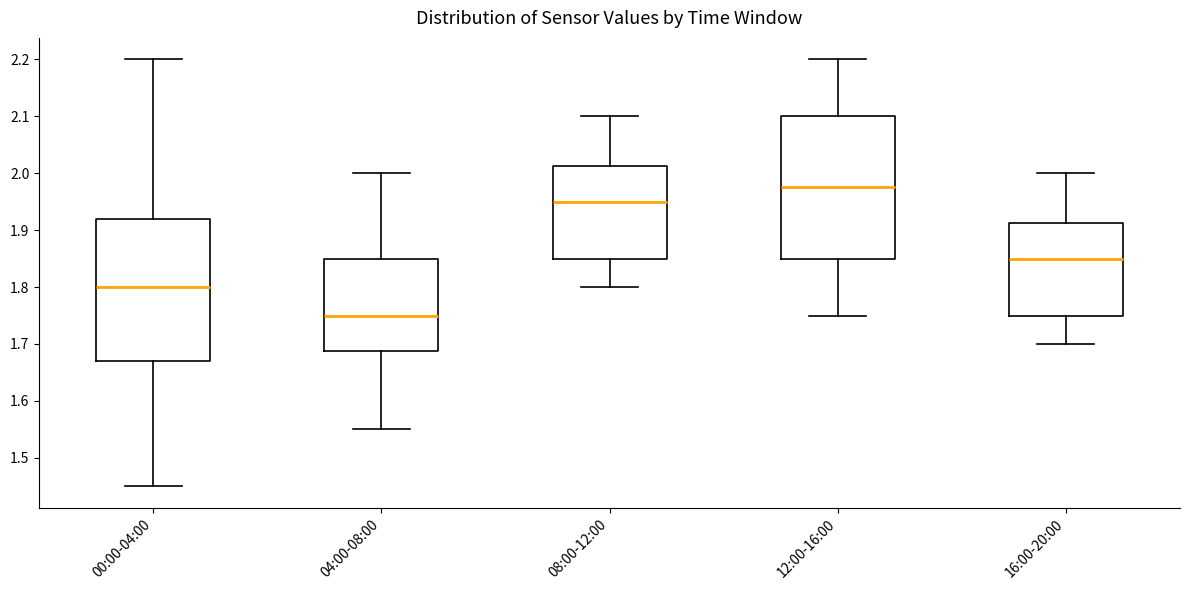

Reading left to right, transcribe this box plot: for each box, give where its median line is, the range the box spans, and where its two whiskers end, as read against the y-axis. The values are not printed on the chart, so give them approximately, as read against the axis.

00:00-04:00: median 1.80, box 1.67 to 1.92, whiskers 1.45 to 2.20
04:00-08:00: median 1.75, box 1.69 to 1.85, whiskers 1.55 to 2.00
08:00-12:00: median 1.95, box 1.85 to 2.01, whiskers 1.80 to 2.10
12:00-16:00: median 1.98, box 1.85 to 2.10, whiskers 1.75 to 2.20
16:00-20:00: median 1.85, box 1.75 to 1.91, whiskers 1.70 to 2.00